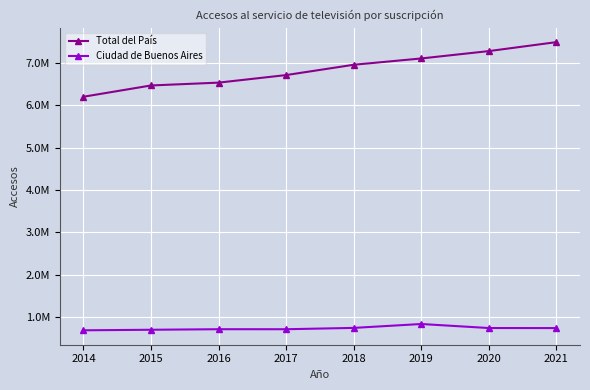

Reading right to left, transcribe all the data shown in this chart.

Total del País: 2021=7488417	2020=7276997	2019=7103389	2018=6954615	2017=6711374	2016=6533069	2015=6466241	2014=6200236
Ciudad de Buenos Aires: 2021=743494	2020=744700	2019=839659	2018=747702	2017=716482	2016=716795	2015=704033	2014=690884